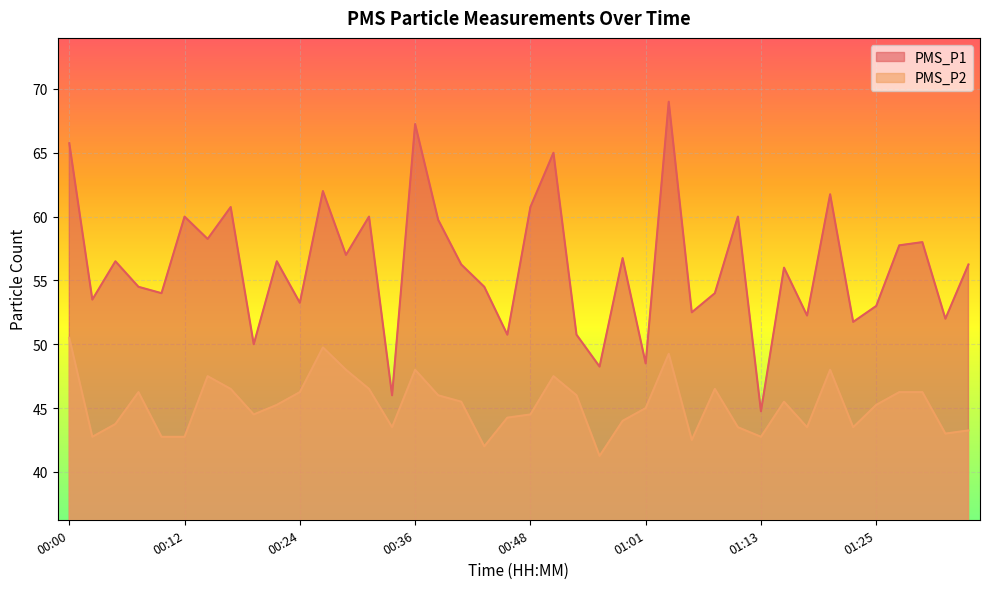

True or false: PMS_P2 and PMS_P1 intersect in this chart.

False